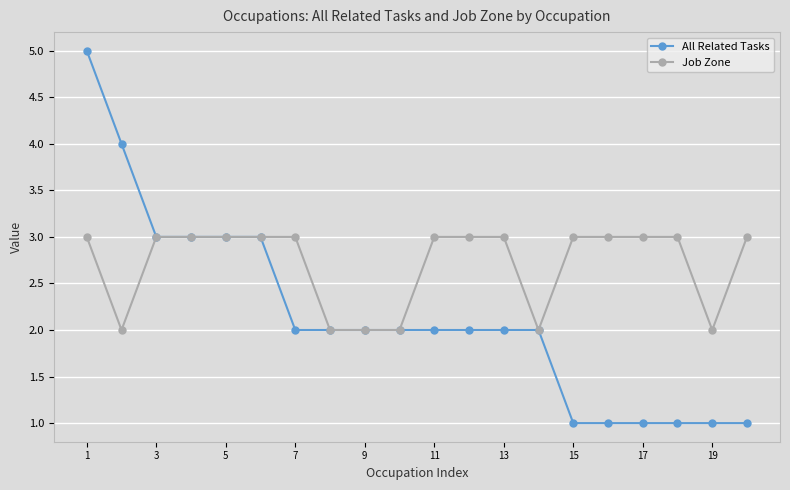

Which series has the largest range (max minus min)?

All Related Tasks